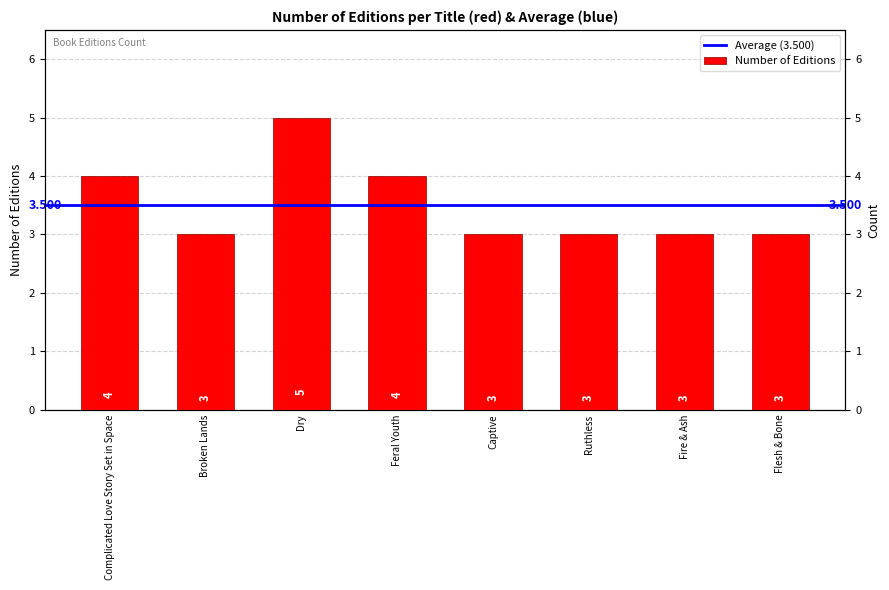

At which category does the chart reach its minimum across all series?

Broken Lands